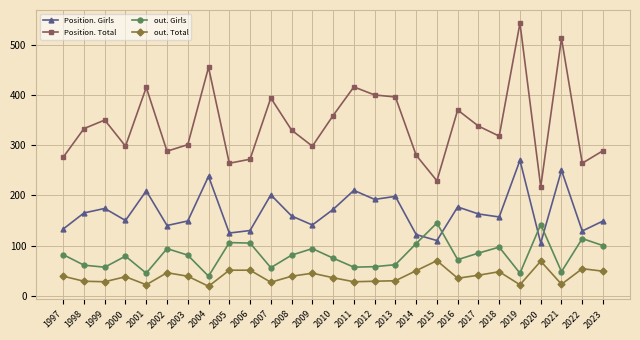

What is the minimum value for Position. Total?

217